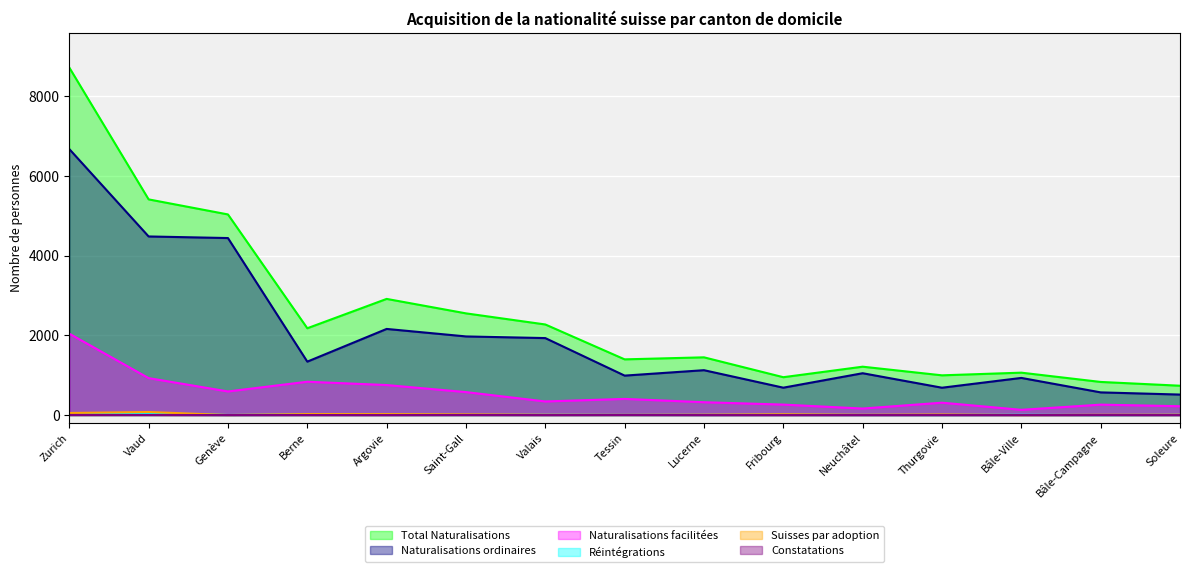

Where is Réintégrations nearest to the value 22?

Zurich